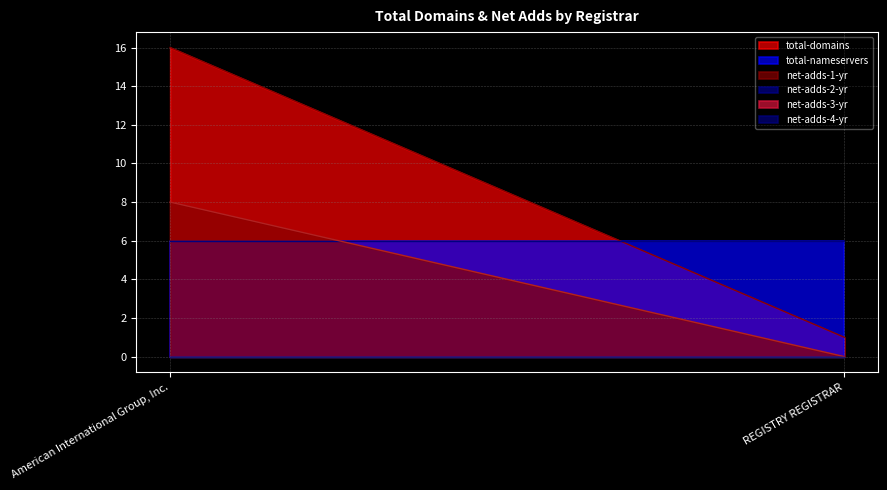

Is the value of net-adds-3-yr at REGISTRY REGISTRAR greater than the value of total-nameservers at REGISTRY REGISTRAR?

No